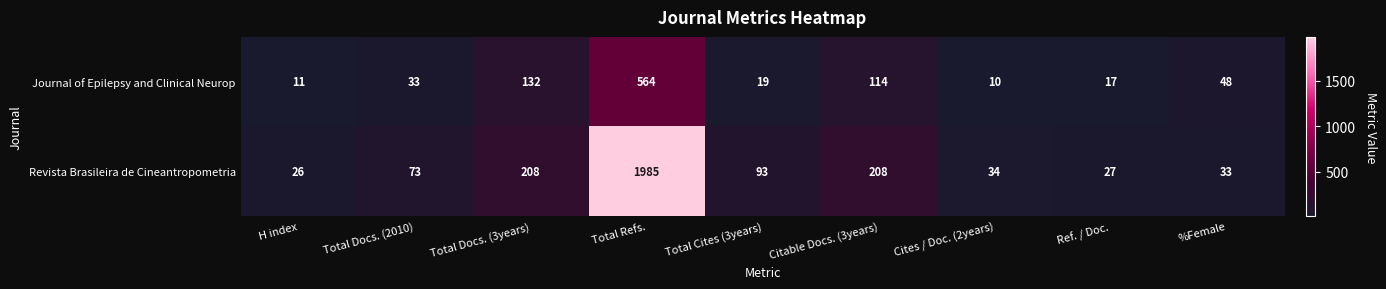

What is the spread (max minus min) of values at Citable Docs. (3years)?

94